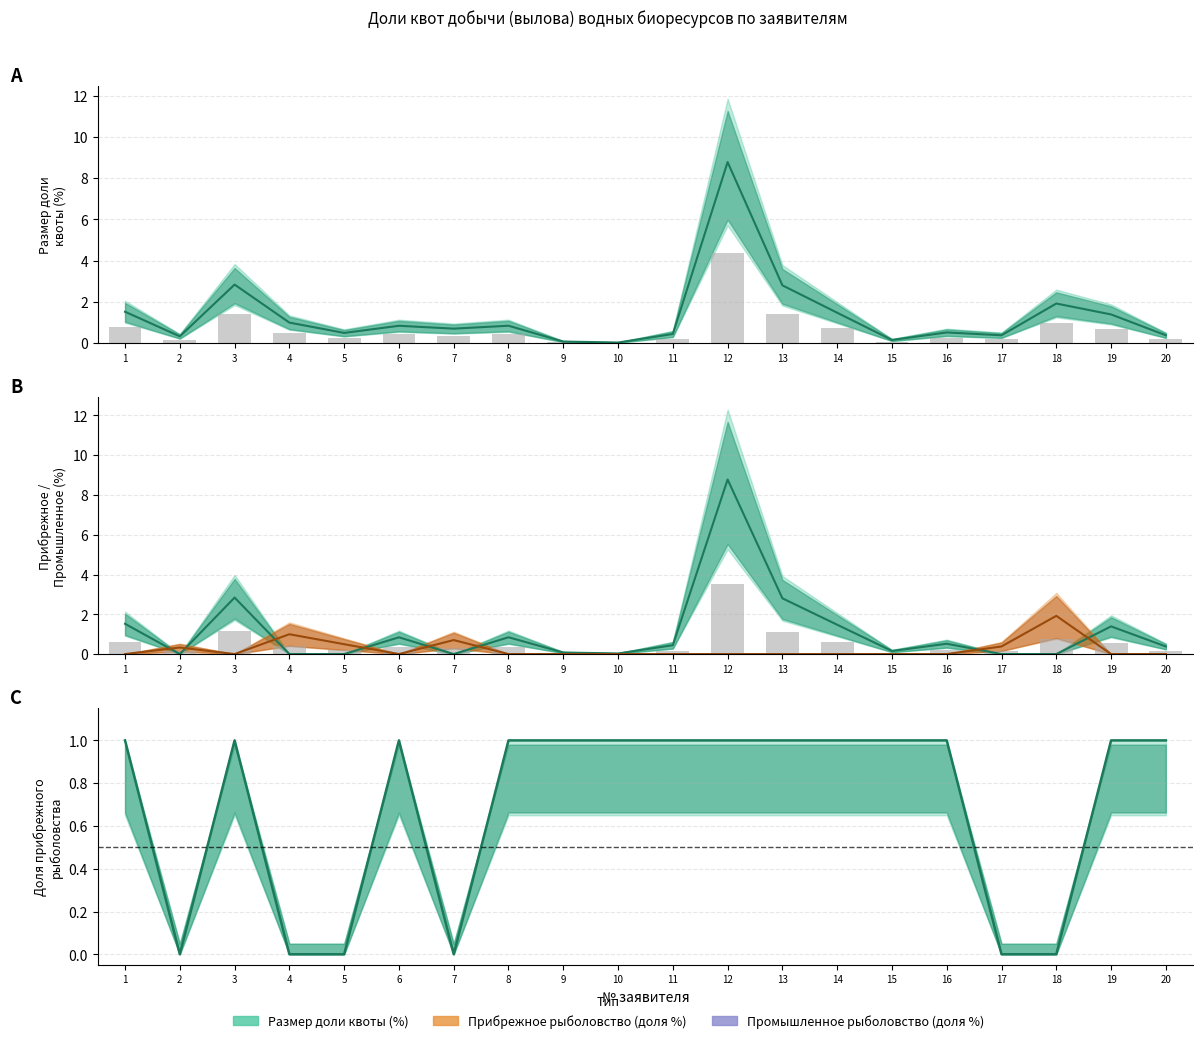

Which series has the largest total across all categories?

Размер доли квоты (%)